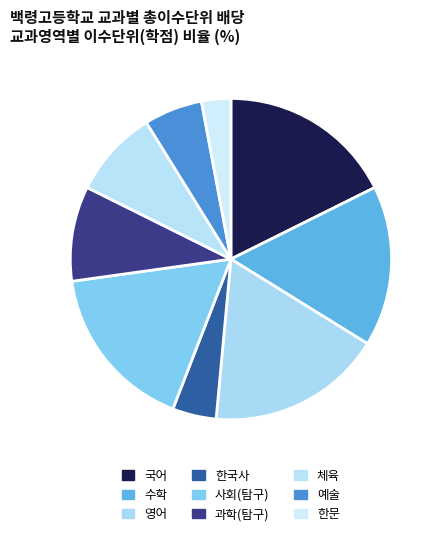

How many segments does this pie chart have?

9